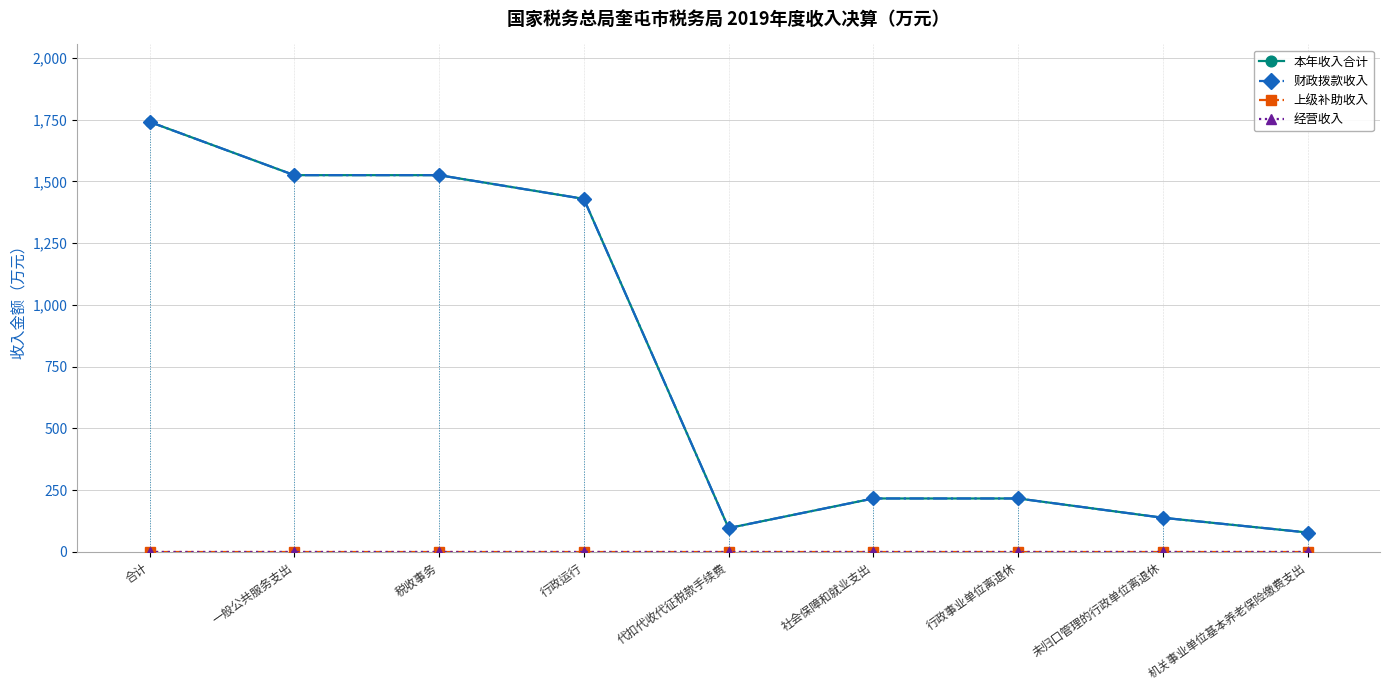

Reading left to right, transcribe all the data shown in this chart.

本年收入合计: 1740.8	1525.0	1525.0	1429.0	96.0	215.9	215.9	137.8	78.1
财政拨款收入: 1740.8	1525.0	1525.0	1429.0	96.0	215.9	215.9	137.8	78.1
上级补助收入: 0.0	0.0	0.0	0.0	0.0	0.0	0.0	0.0	0.0
经营收入: 0.0	0.0	0.0	0.0	0.0	0.0	0.0	0.0	0.0